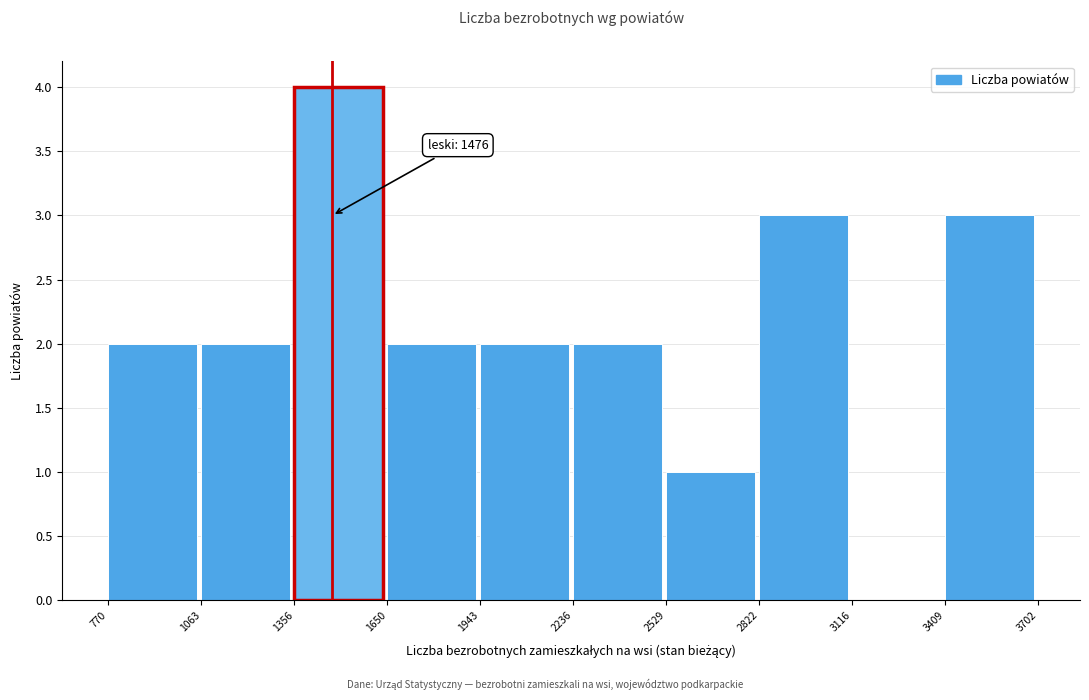

Which range on the x-axis has the tallest bar?

1356 to 1650